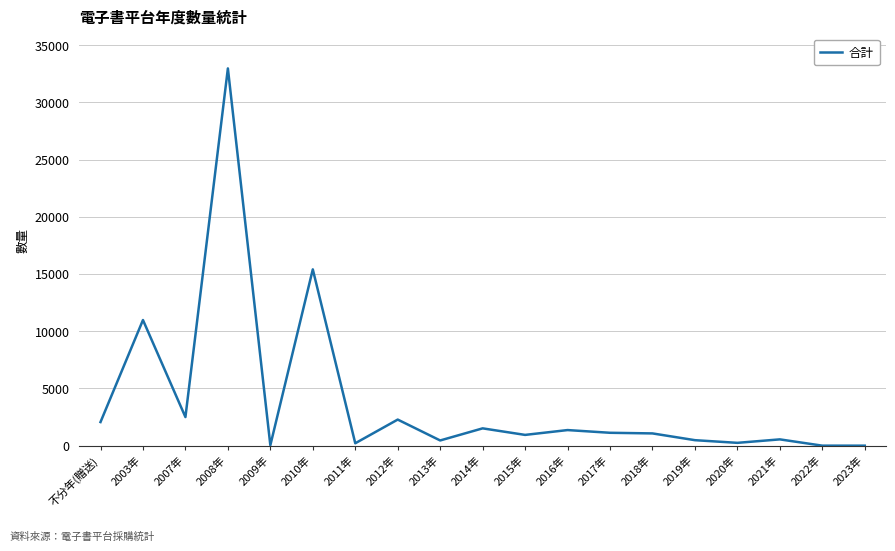

The chart shows a value of 480 at 2019年. True or false?

True